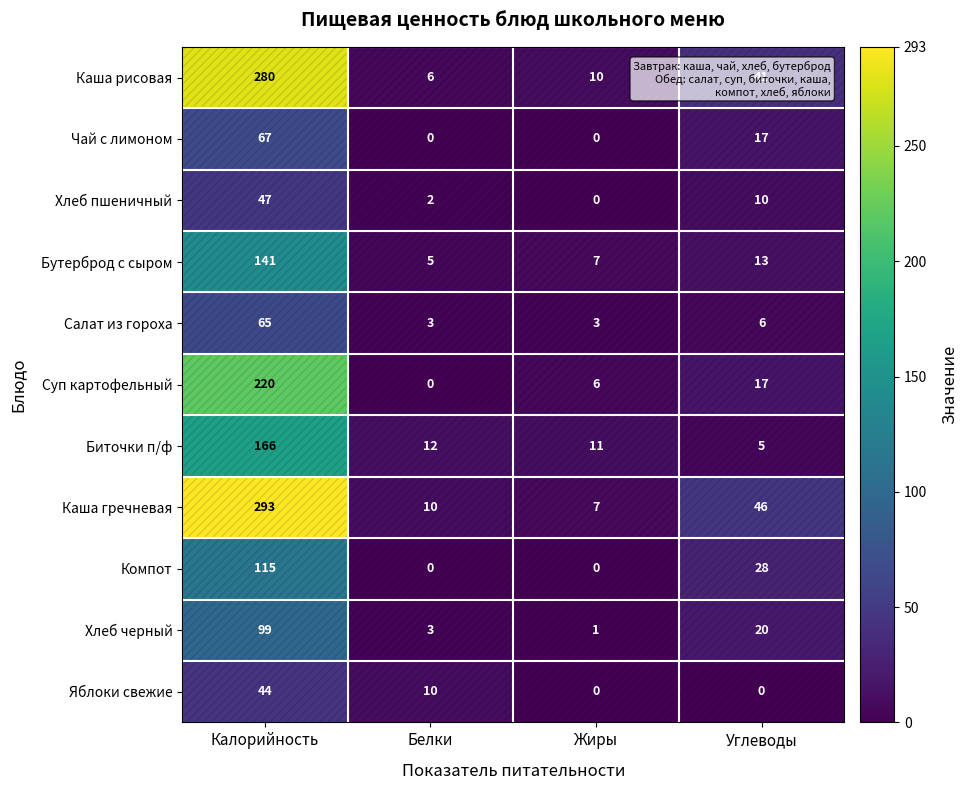

What is the lowest value of the Биточки п/ф series?

5